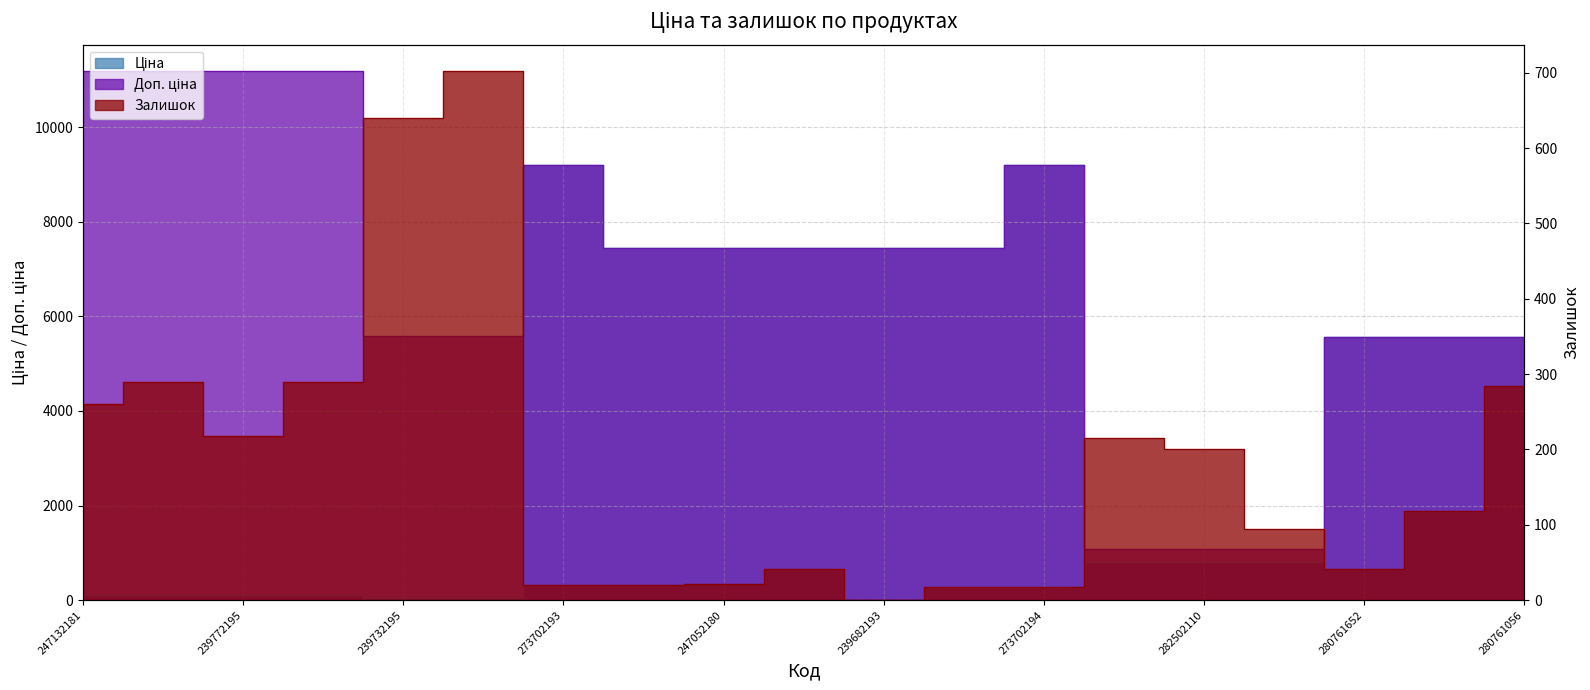

At which label does Ціна first exceed 5560?

273702193